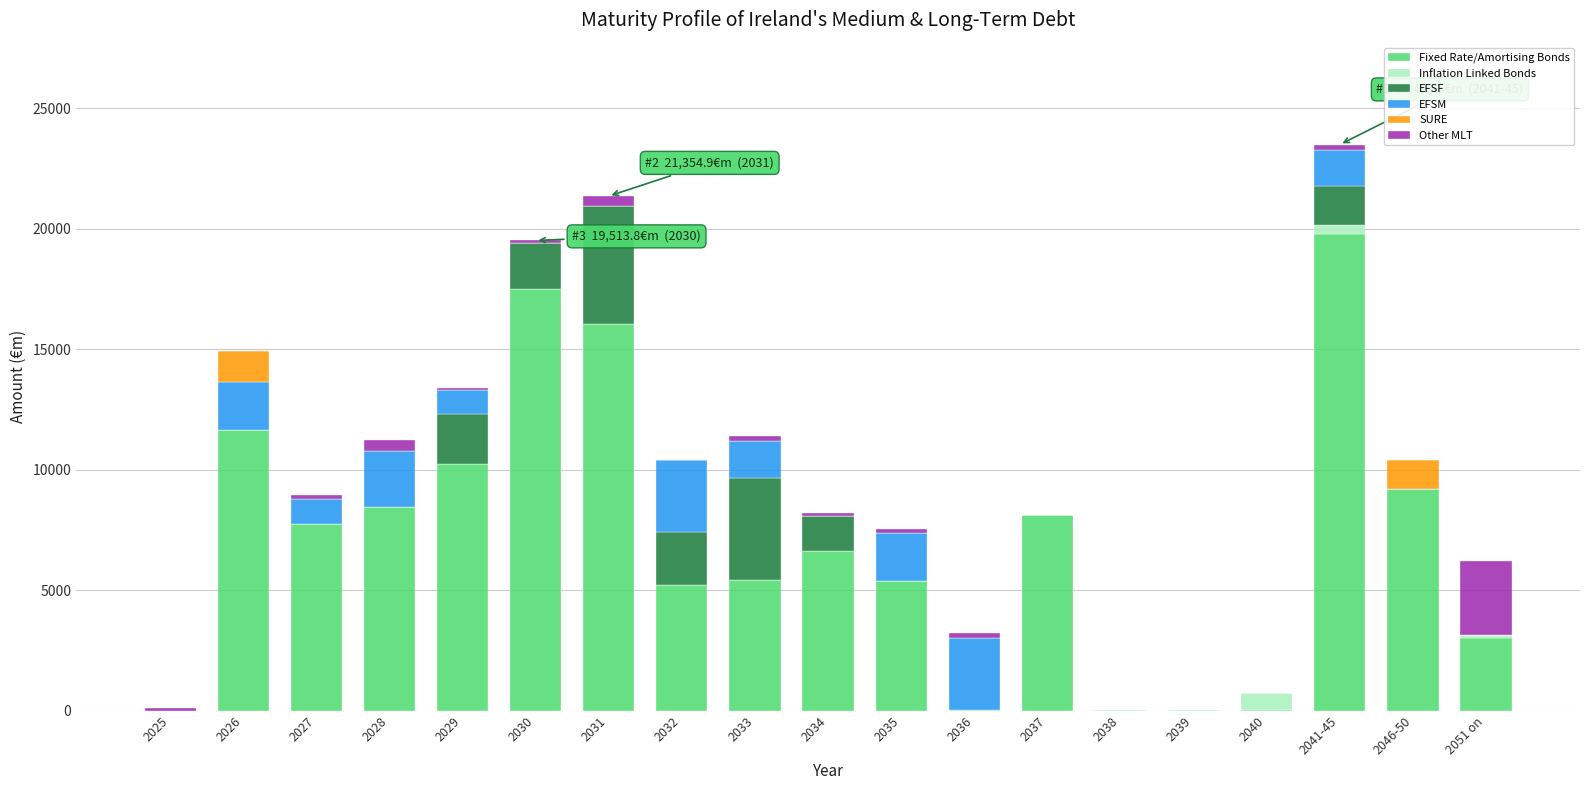

The value of Fixed Rate/Amortising Bonds at 2026 is 11651.3. True or false?

True